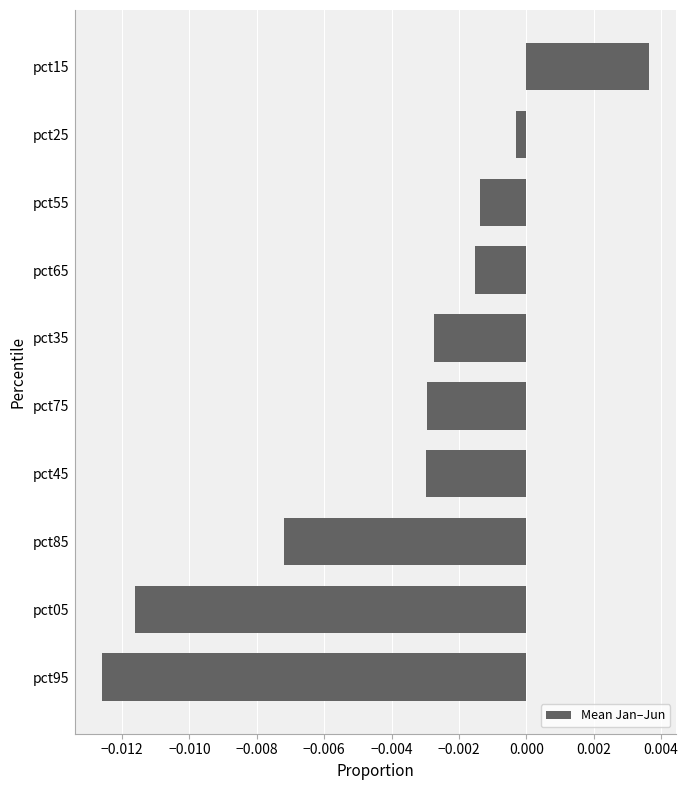

Does the chart contain stacked bars?

No